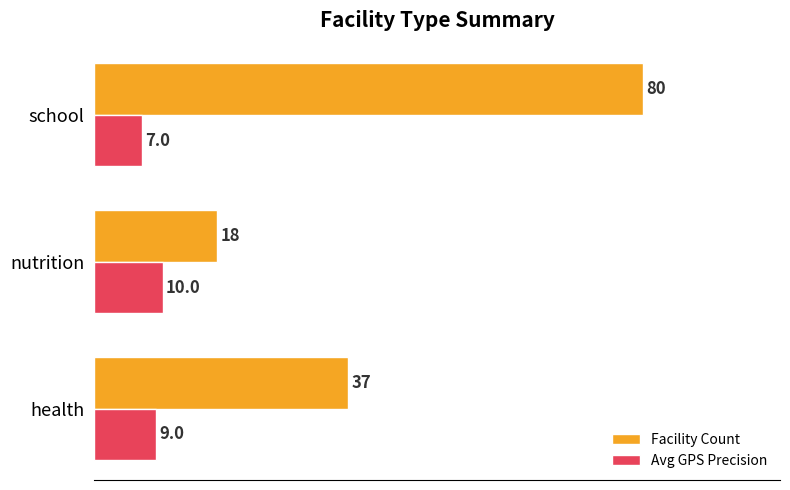

What are all the series names shown in the legend?

Facility Count, Avg GPS Precision